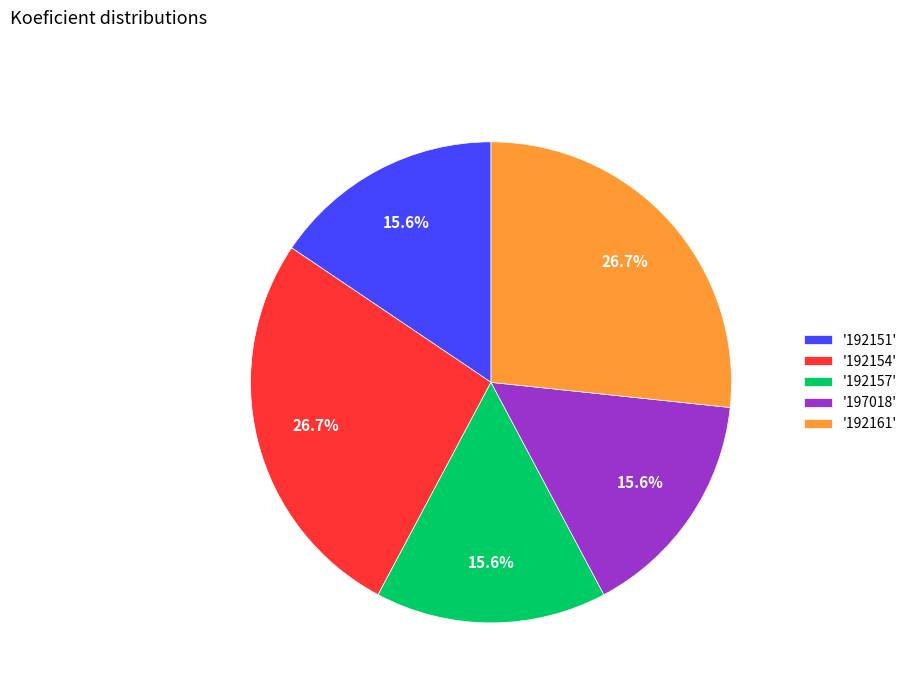

How much of the chart is everything except '192157'?

84.4%